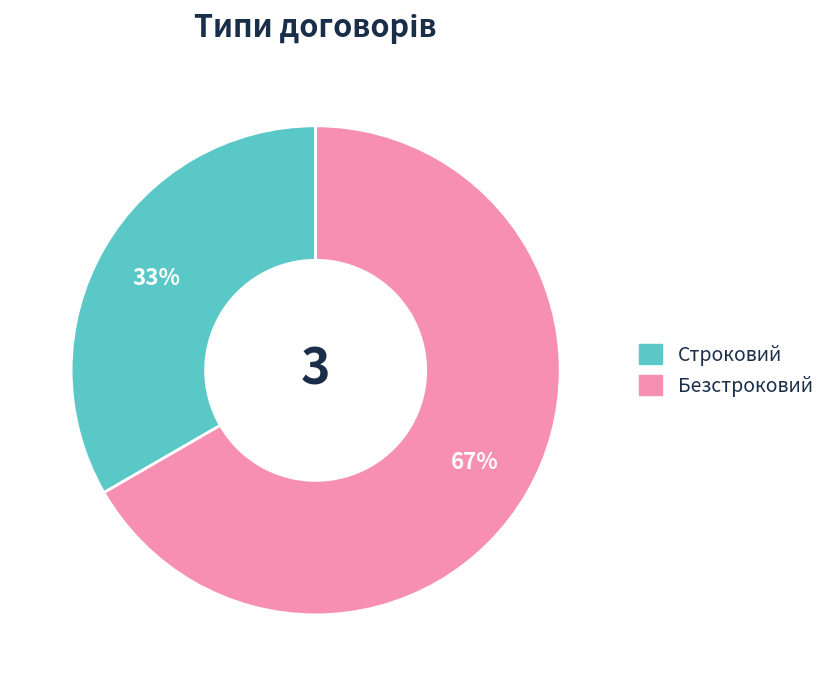

To the nearest percent, what is the average slice percentage?

50%